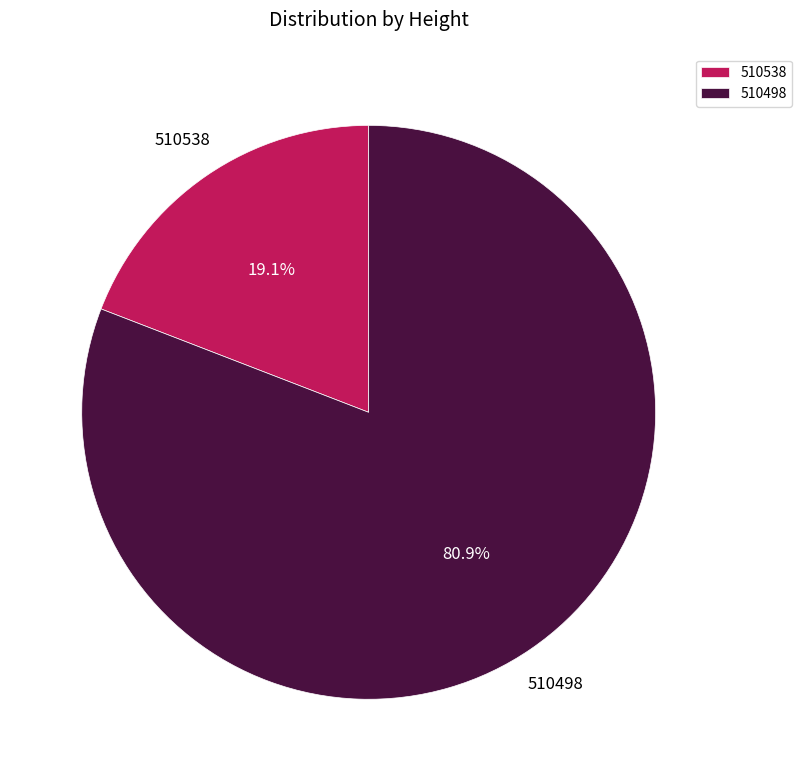

Which slice is the largest?

510498